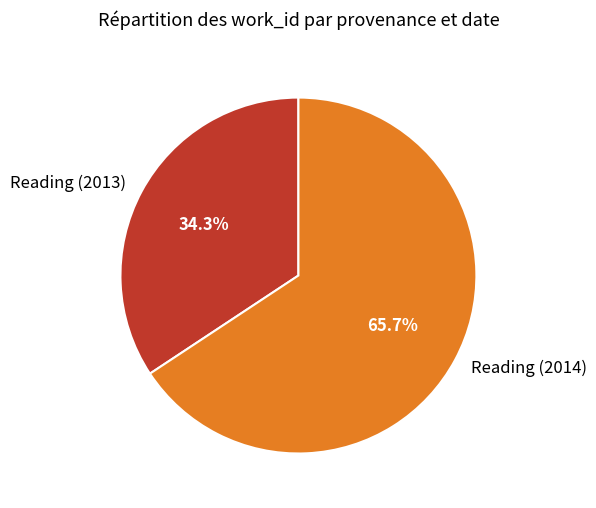

What percentage is NOT represented by Reading (2013)?

65.7%